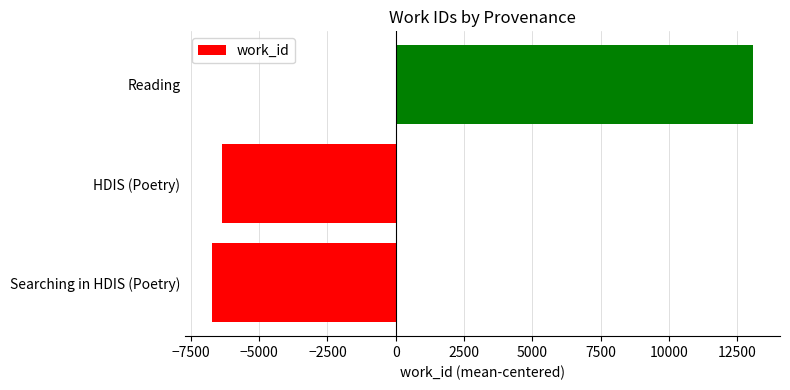

Does the chart contain stacked bars?

No